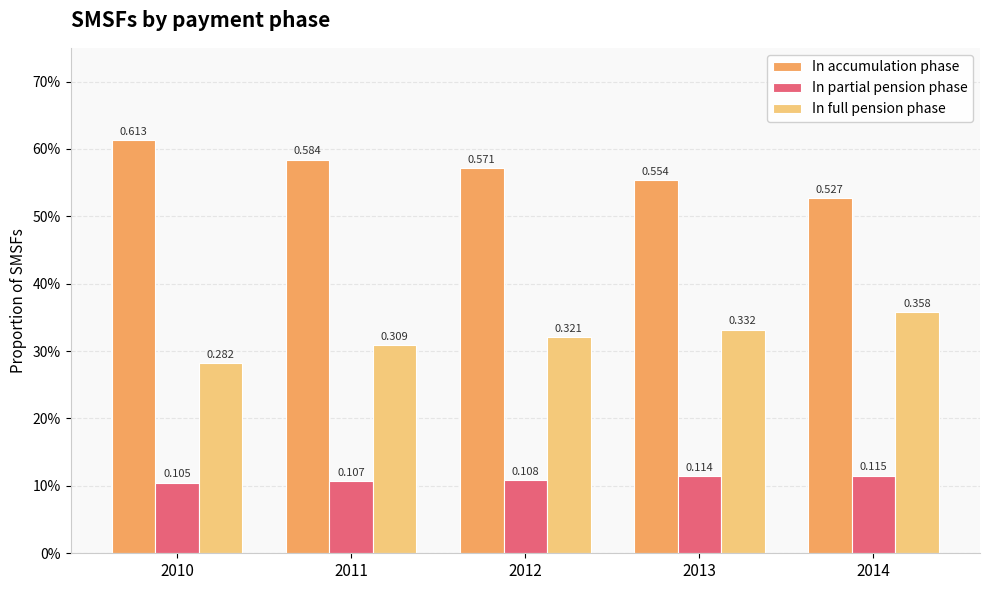

What are all the series names shown in the legend?

In accumulation phase, In partial pension phase, In full pension phase